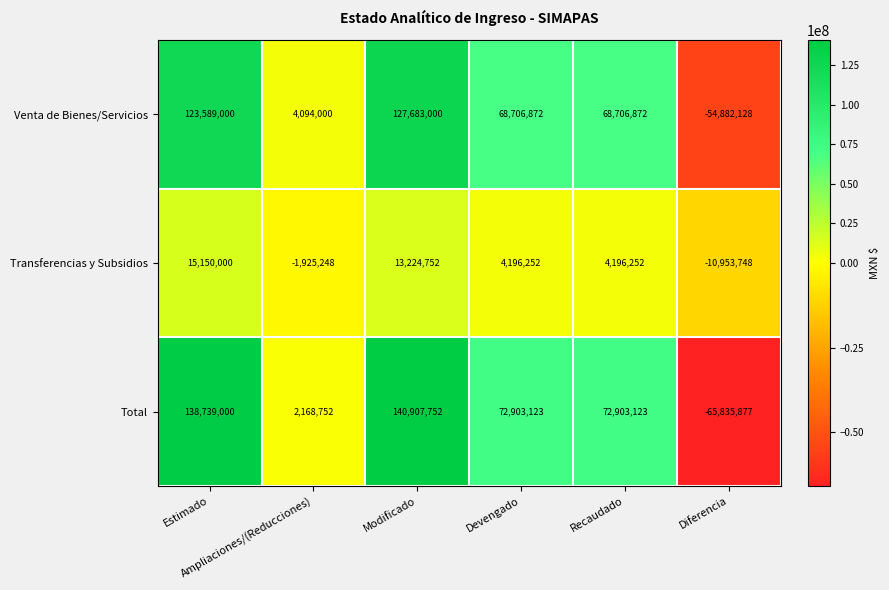

What is the difference between the second highest and second lowest values in the Transferencias y Subsidios series?

15150000